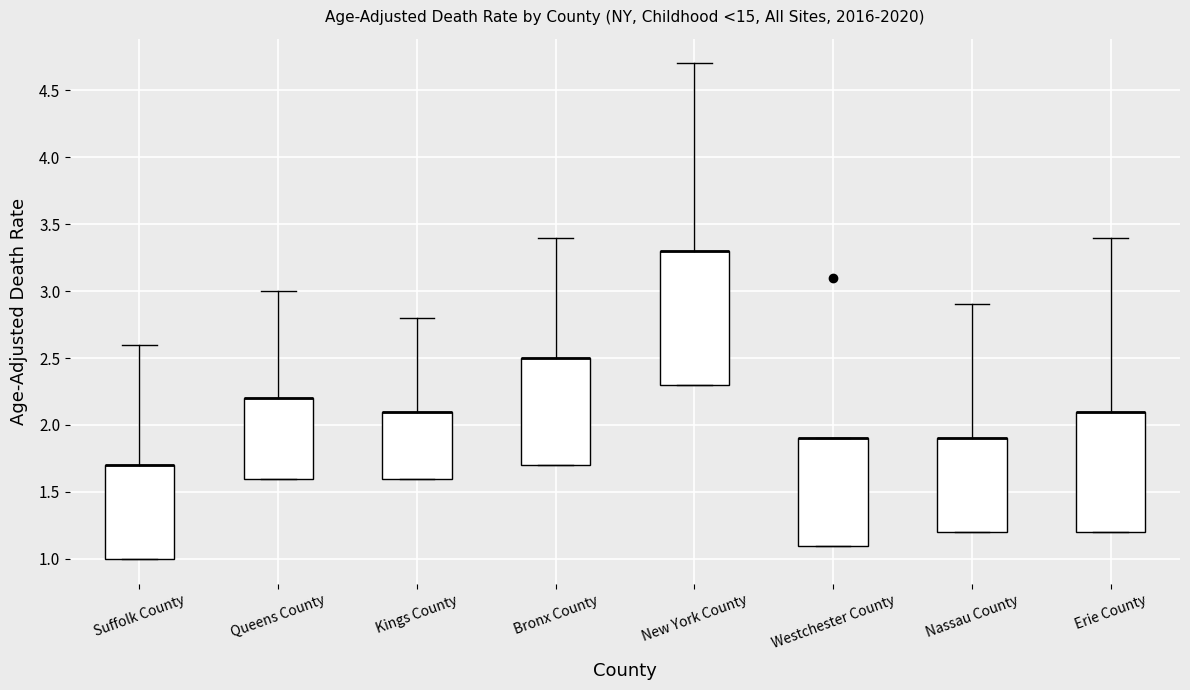

Comparing the boxes themselves (not the whiskers), which one is the tallest?

New York County